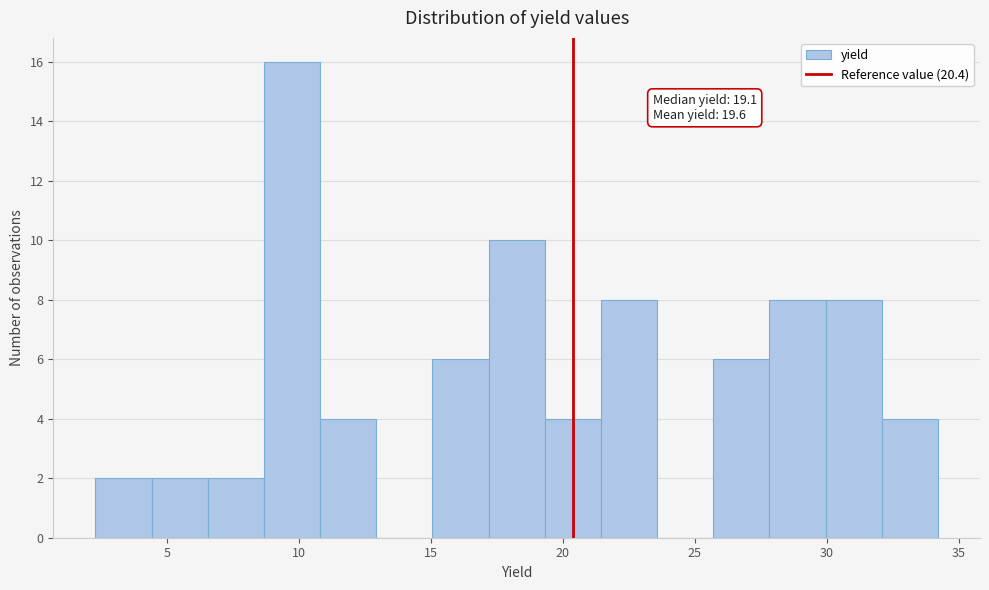

Over which range of the x-axis is the bar tallest?

8.5 to 11.0